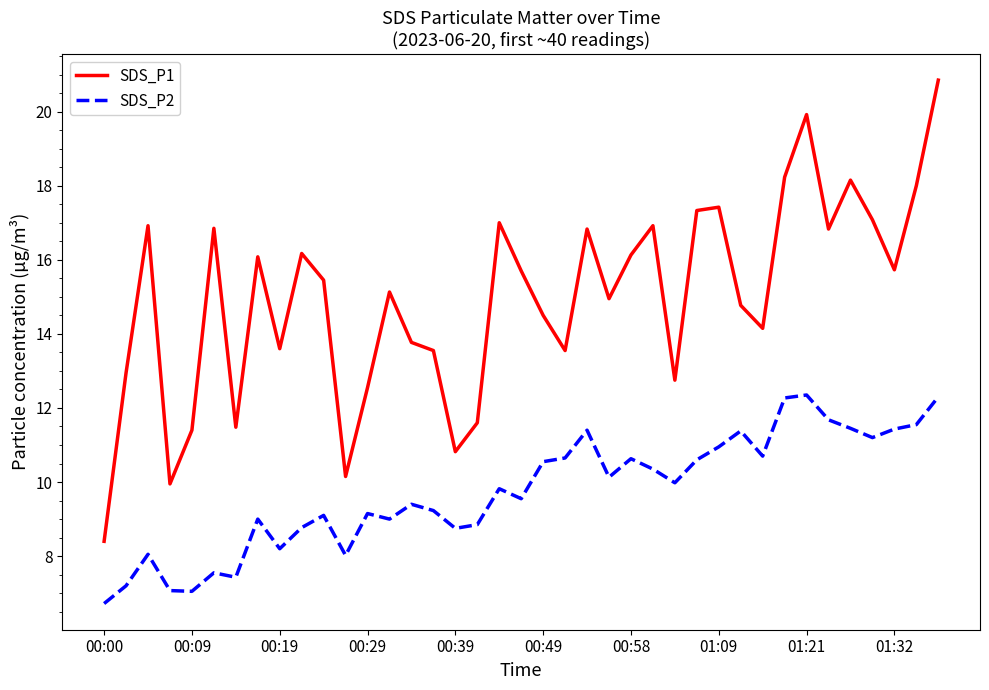

True or false: SDS_P2 and SDS_P1 cross at least once.

False